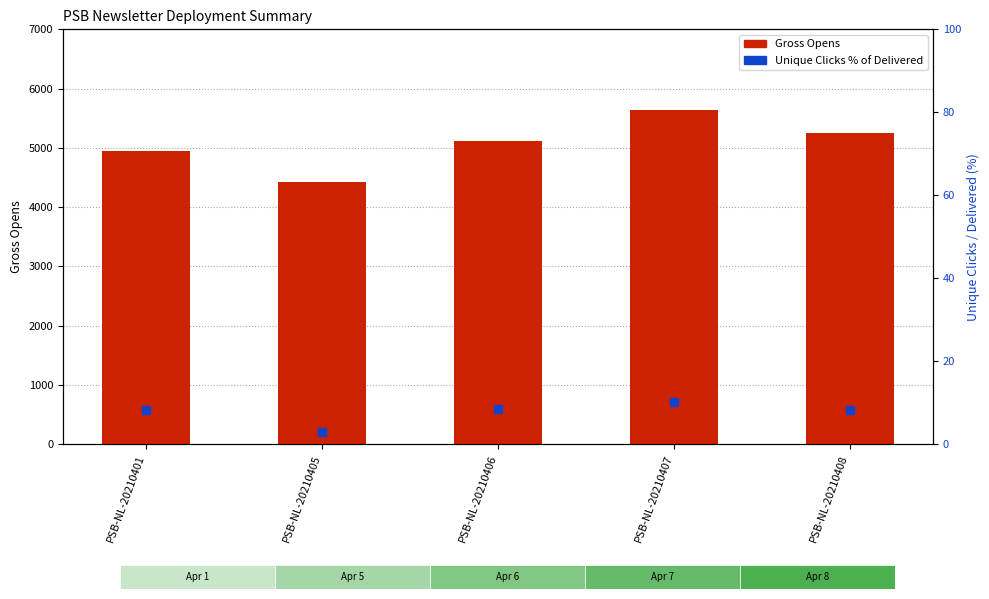

Which series reaches the minimum Y coordinate?

Unique Clicks % of Delivered